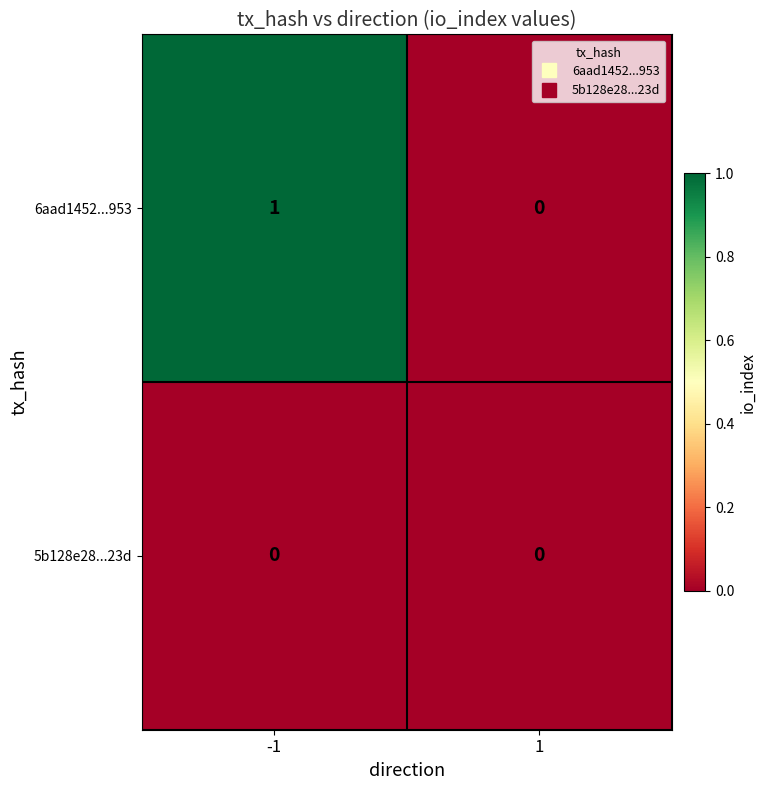

Which series changed the most between -1 and 1?

6aad1452...953